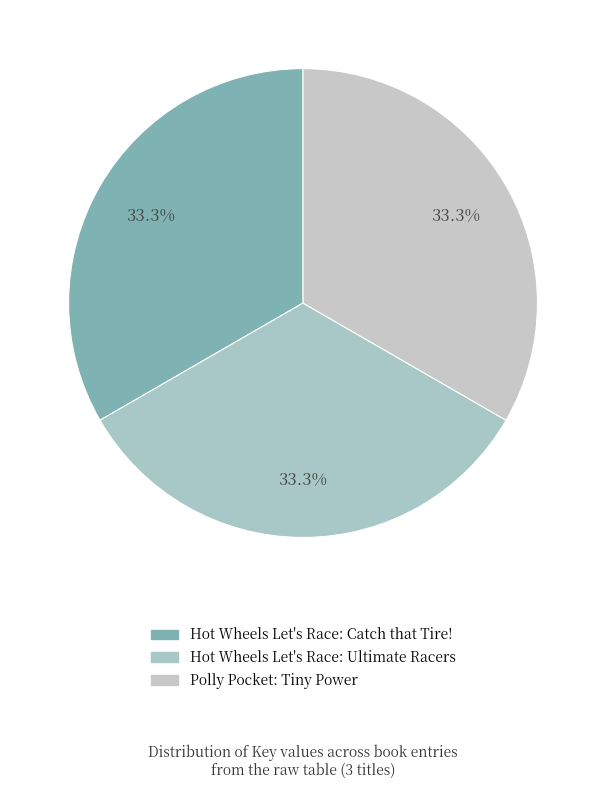

Count the number of slices in the pie.

3